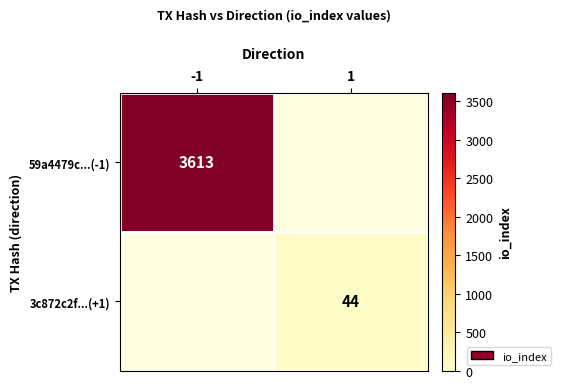

Is the value of 3c872c2f...(+1) at 1 greater than the value of 59a4479c...(-1) at -1?

No